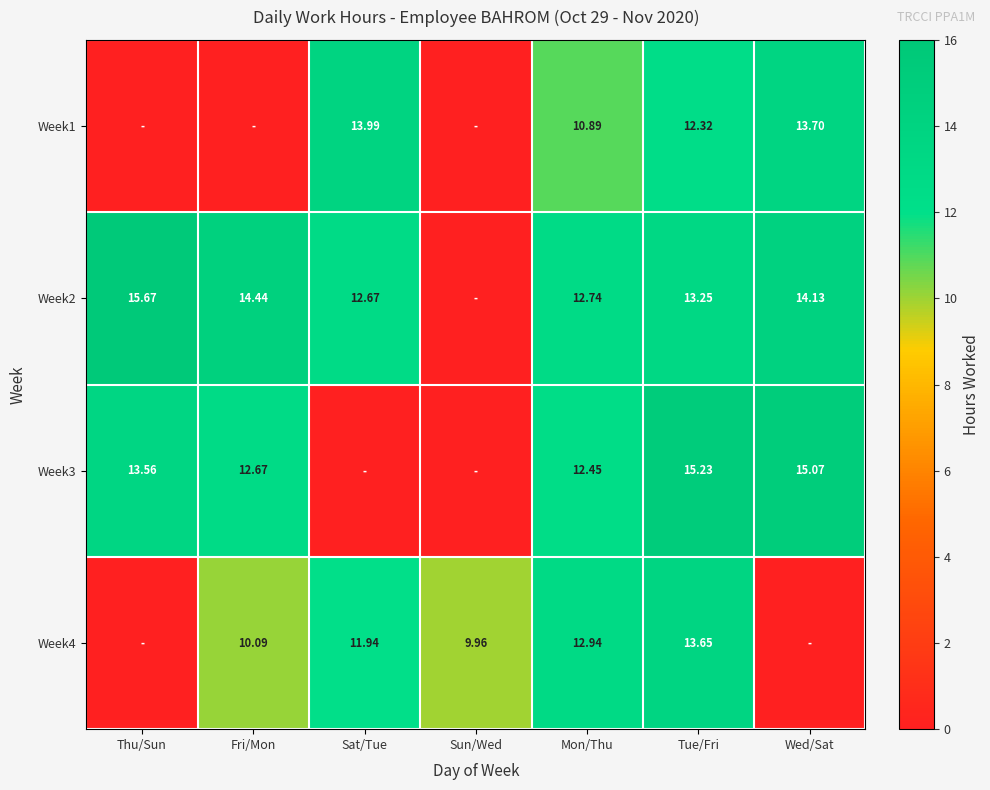

Between Fri/Mon and Tue/Fri, which is larger?

Tue/Fri